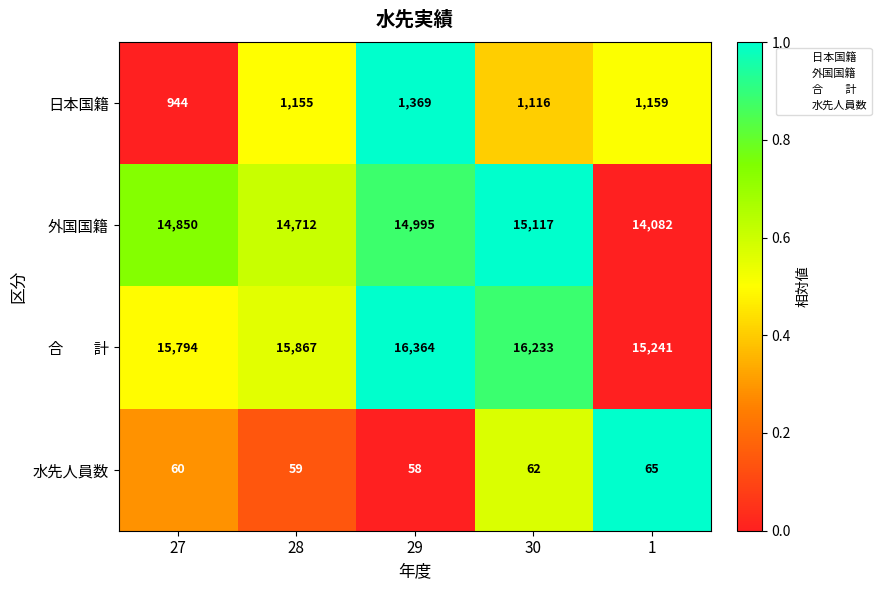

How many distinct data groups are displayed?

4